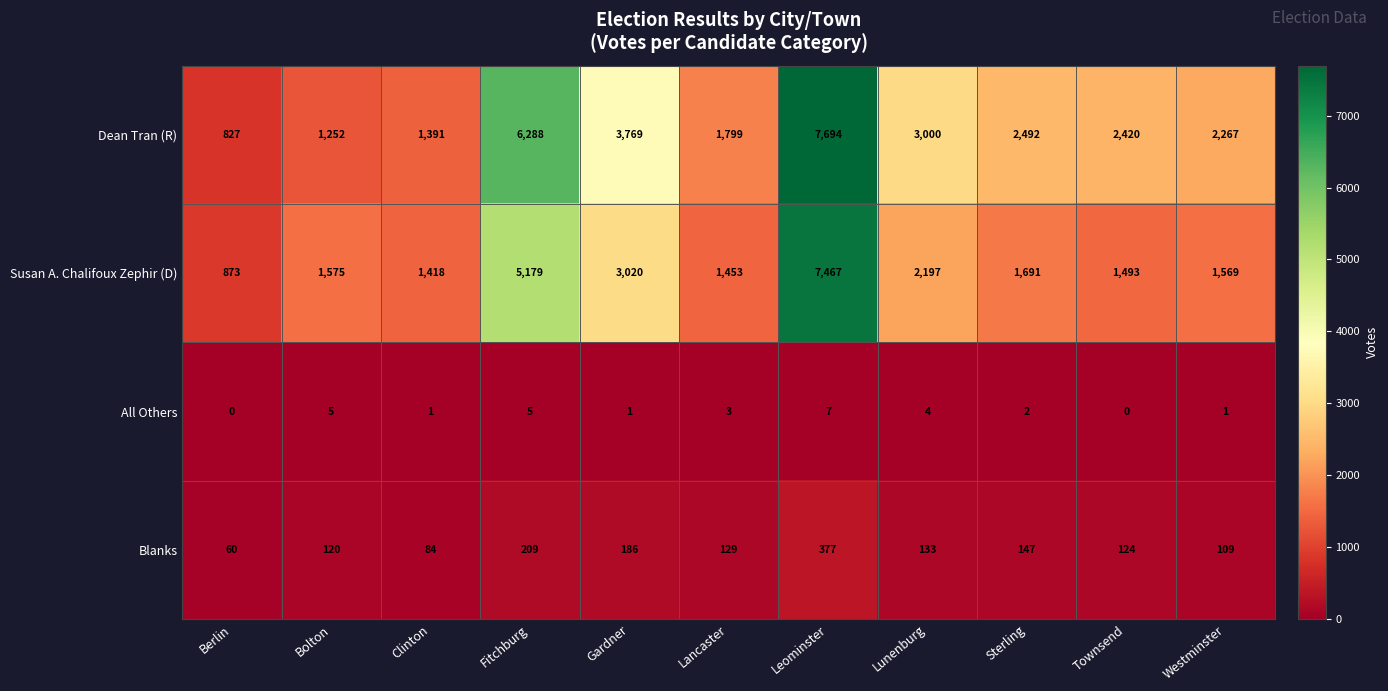

What is the sum of all Dean Tran (R) values?

33199